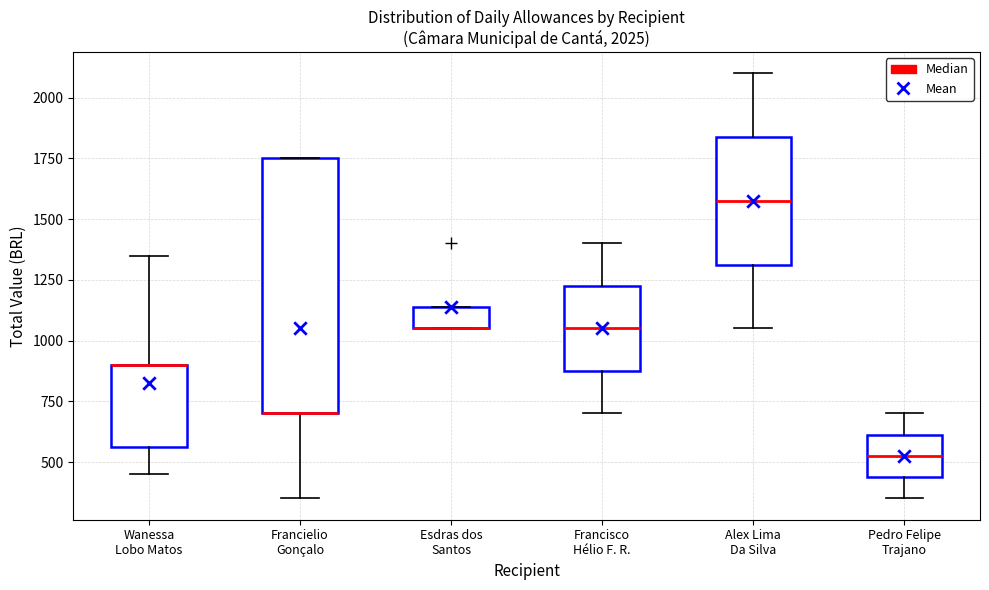

Comparing the boxes themselves (not the whiskers), which one is the tallest?

Francielio Gonçalo